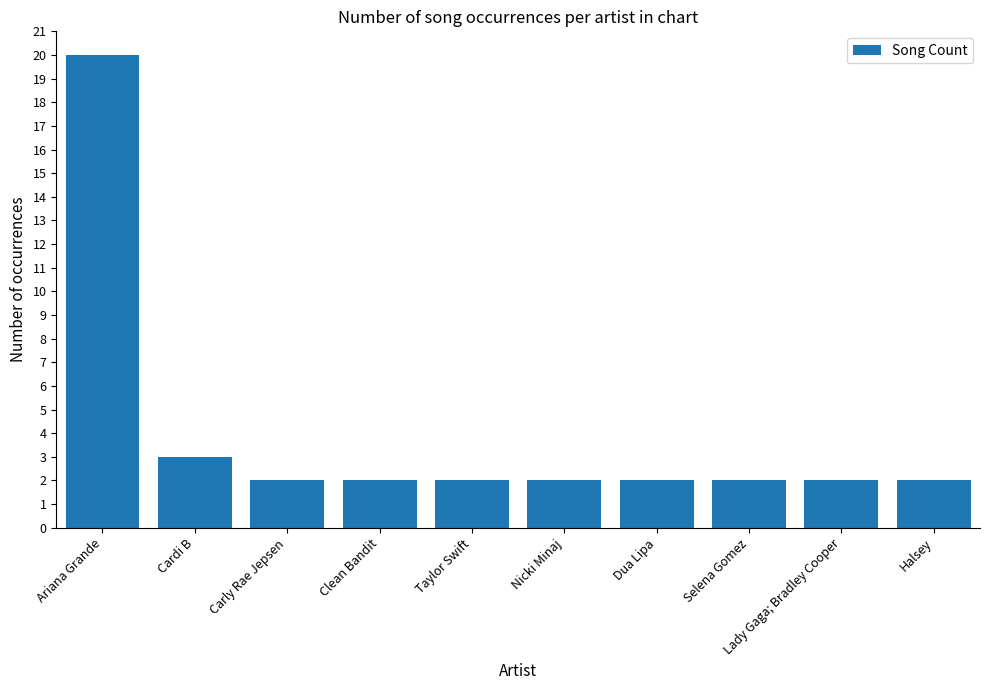

What is the value of the 8th bar from the left?

2